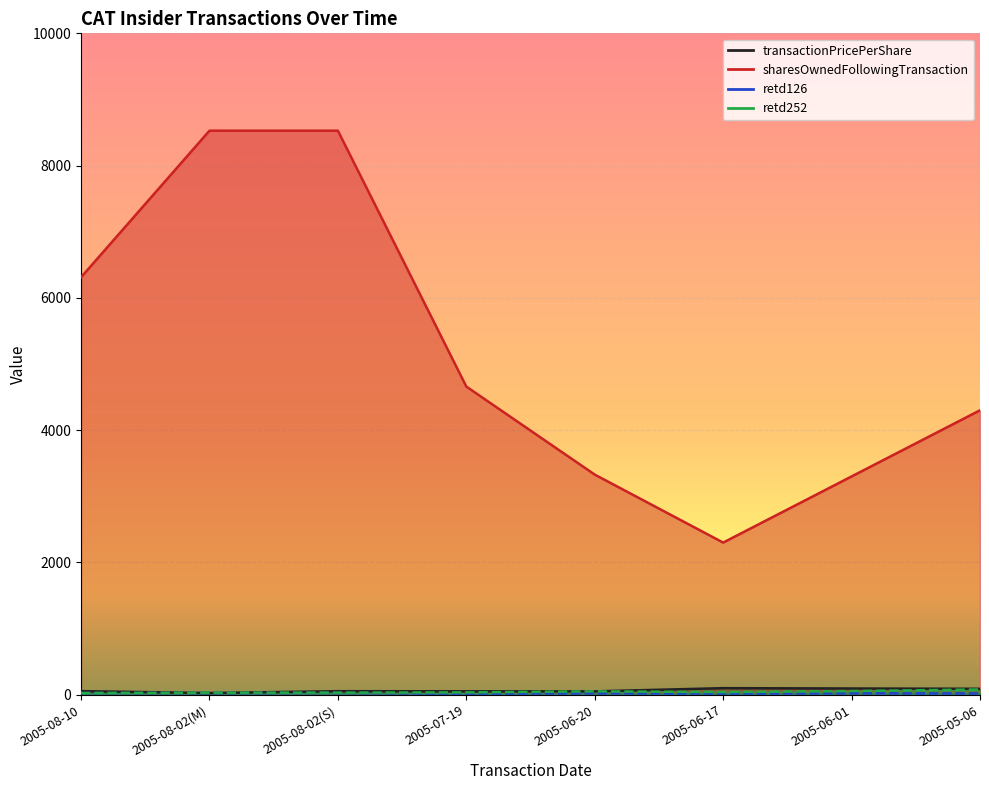

How many lines are shown in the chart?

4